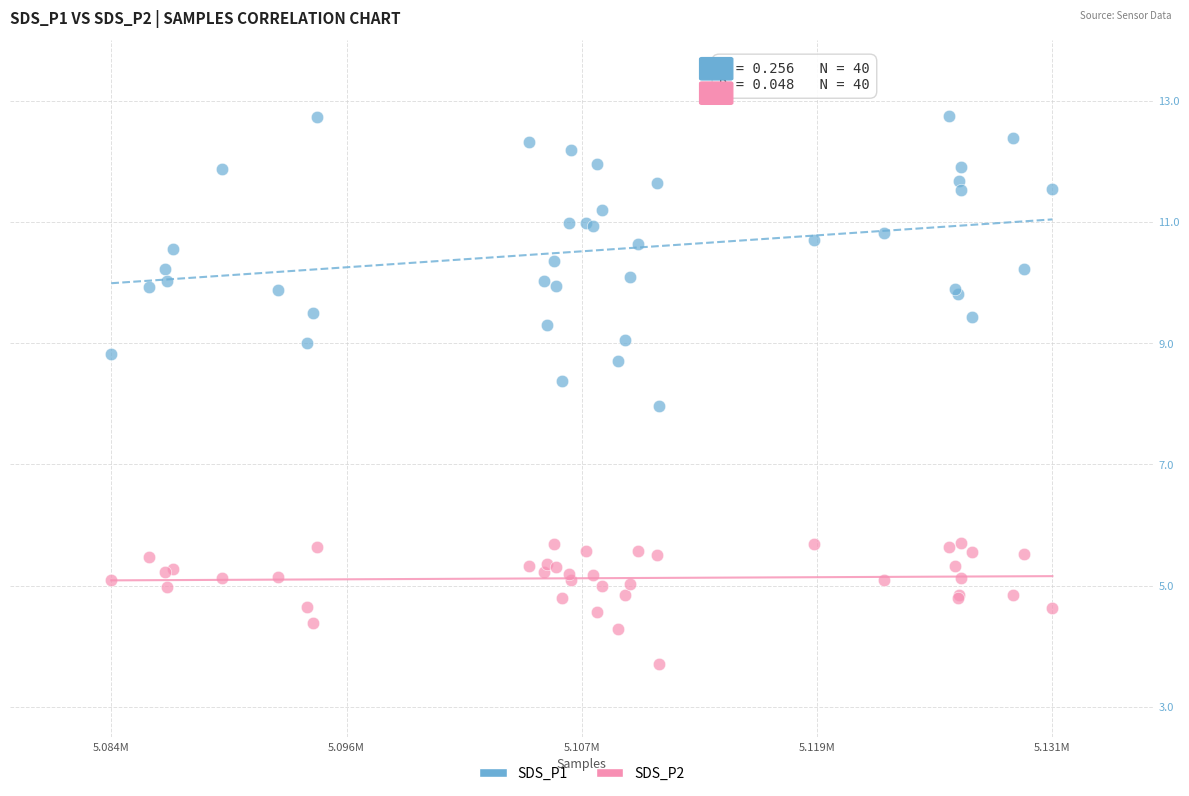

Which series reaches the maximum Y coordinate?

SDS_P1